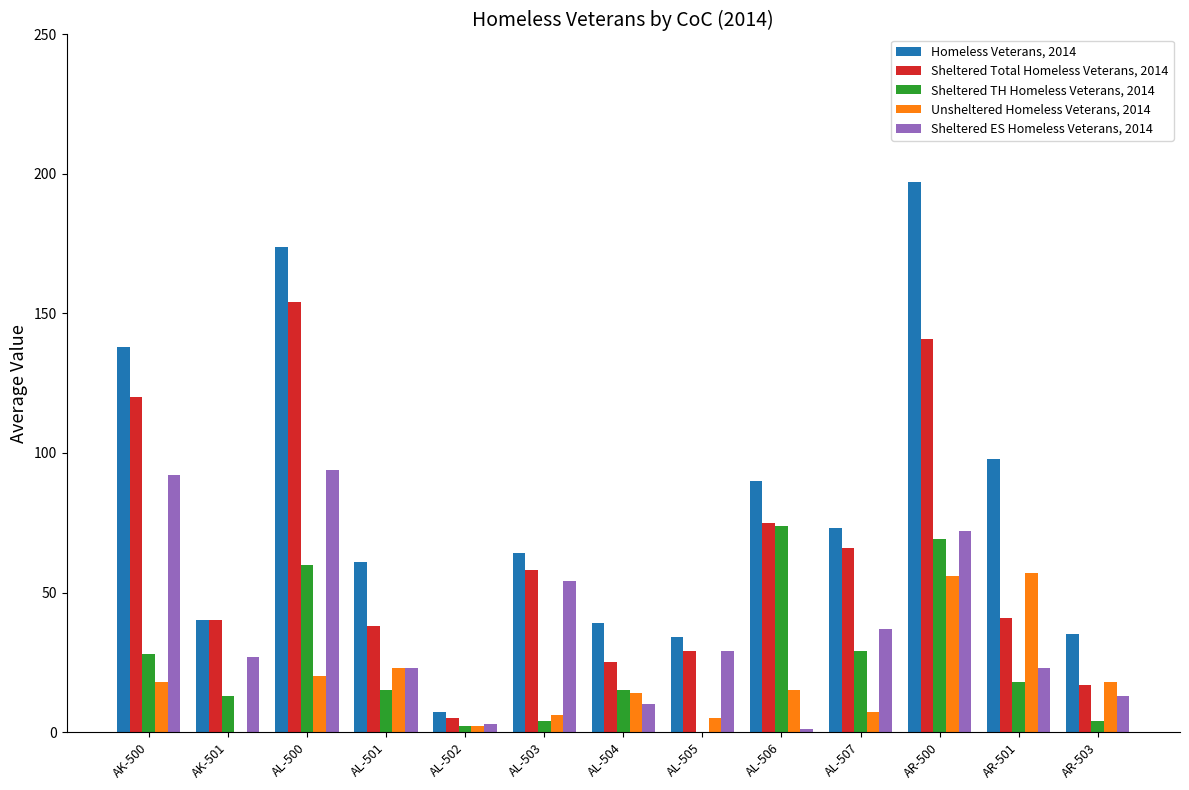

Is the value of Sheltered TH Homeless Veterans, 2014 at AL-503 greater than the value of Homeless Veterans, 2014 at AL-506?

No